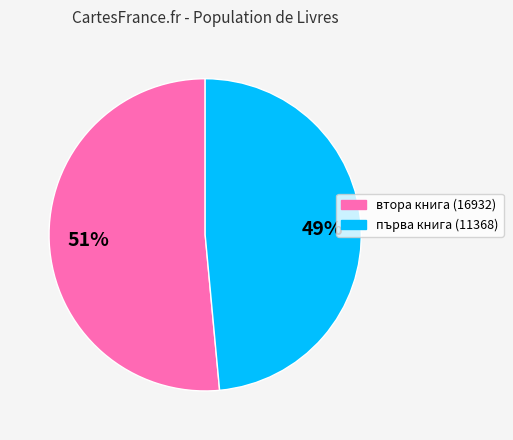

To the nearest percent, what is the average slice percentage?

50%